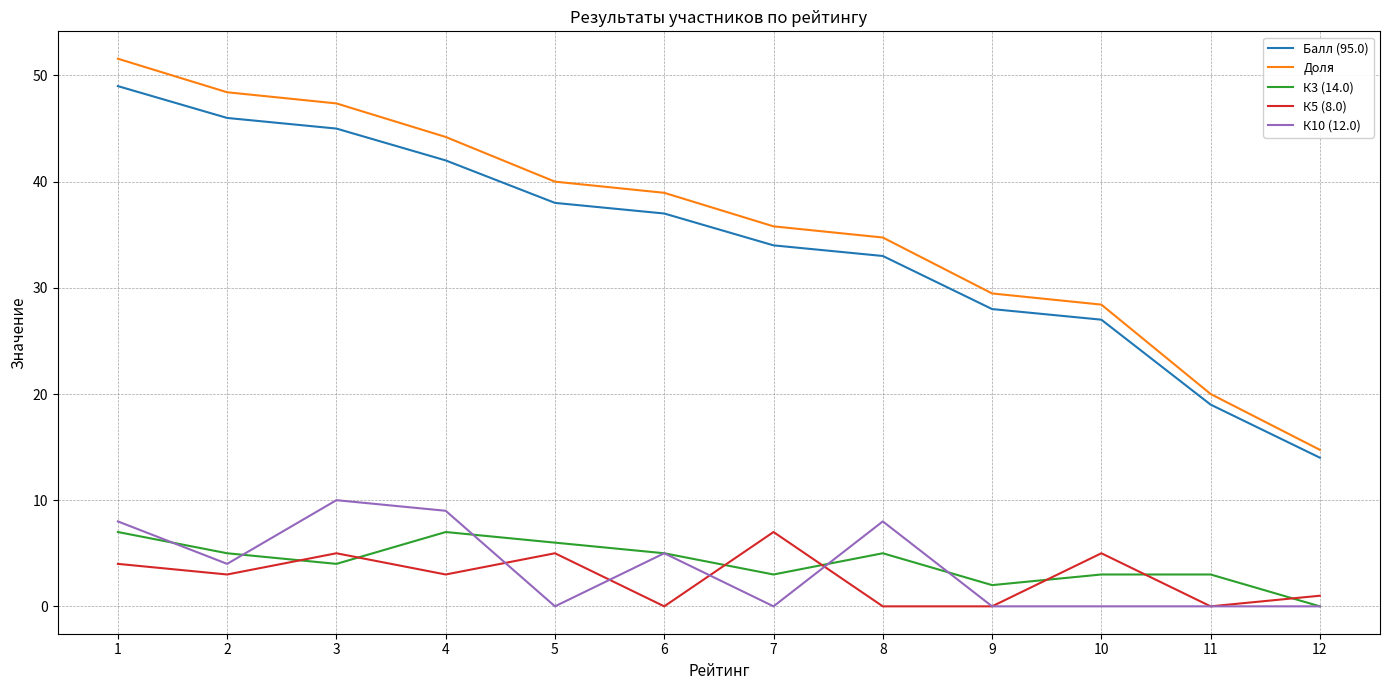

List the labels in order of Балл (95.0) value, smallest first.

12, 11, 10, 9, 8, 7, 6, 5, 4, 3, 2, 1